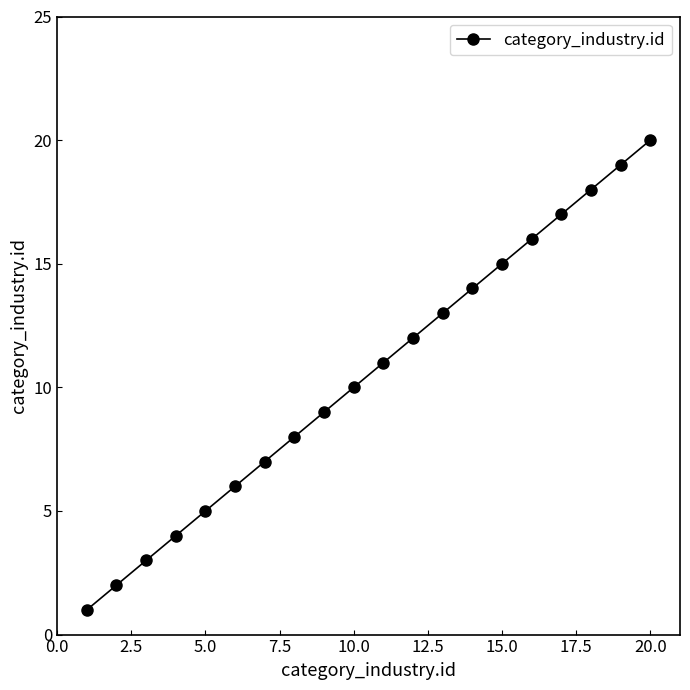

True or false: the data has more than 1 interior local peaks.

False